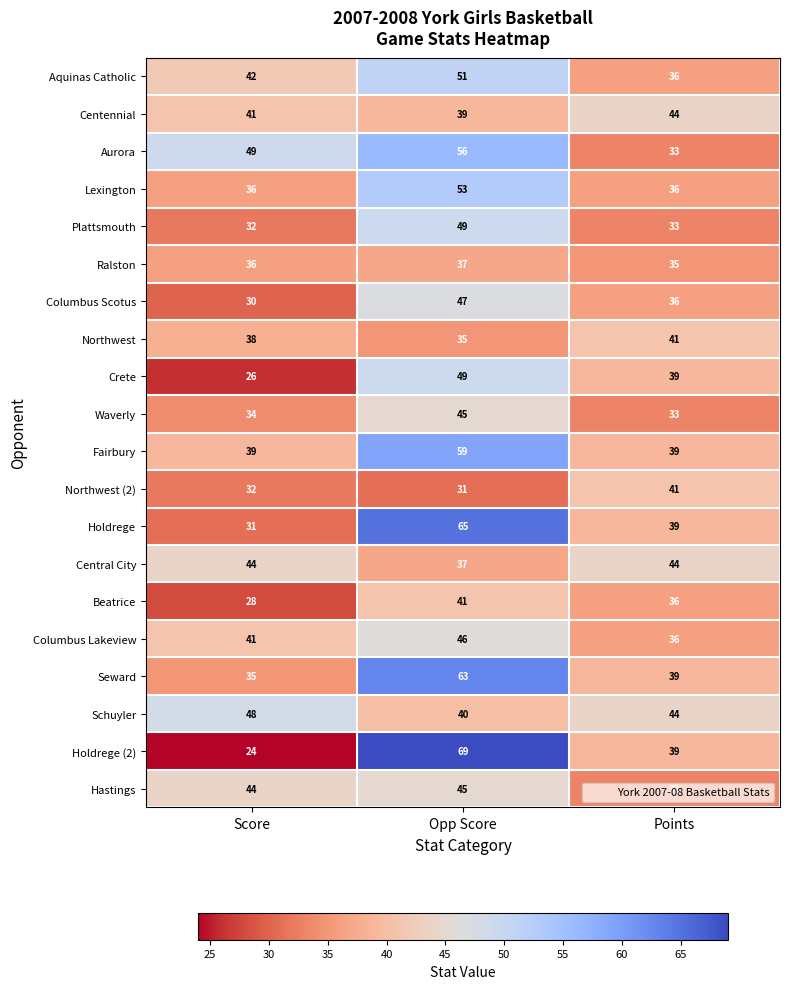

How many data points does each series have?

3